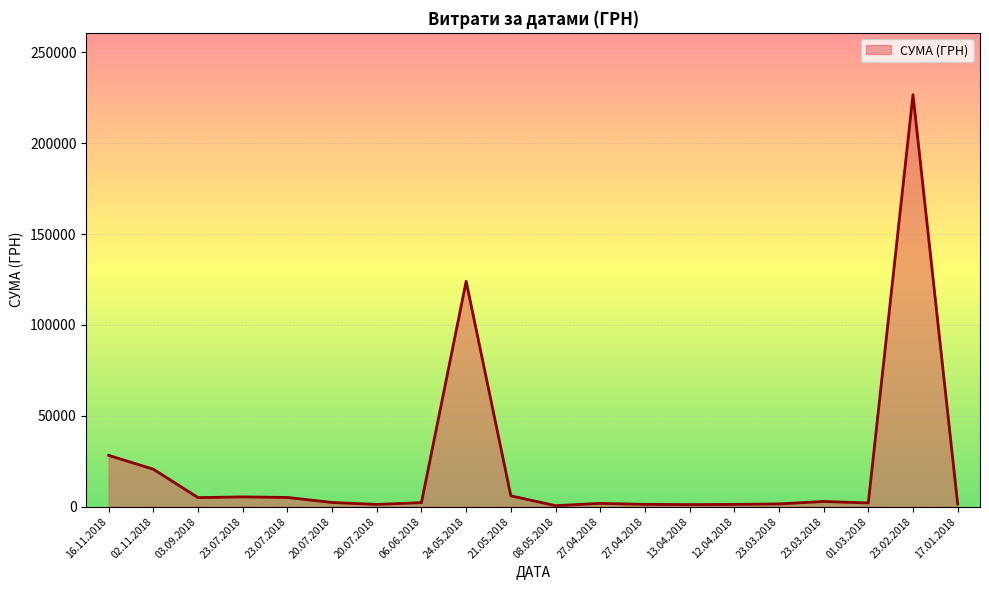

Rank the categories by value from lowest to highest.

08.05.2018, 13.04.2018, 20.07.2018, 12.04.2018, 27.04.2018, 23.03.2018, 17.01.2018, 27.04.2018, 01.03.2018, 06.06.2018, 20.07.2018, 23.03.2018, 03.09.2018, 23.07.2018, 23.07.2018, 21.05.2018, 02.11.2018, 16.11.2018, 24.05.2018, 23.02.2018